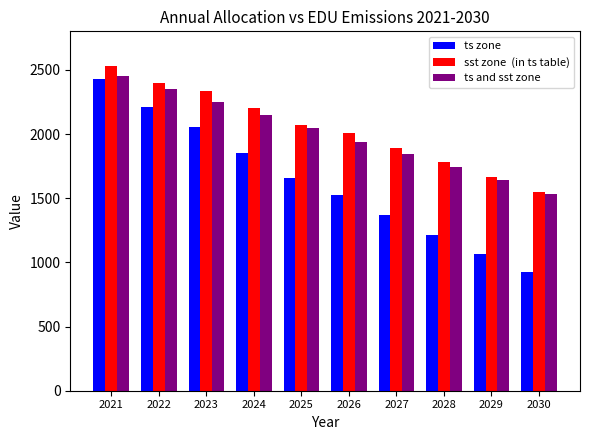

What is the greatest value displayed?

2533.5